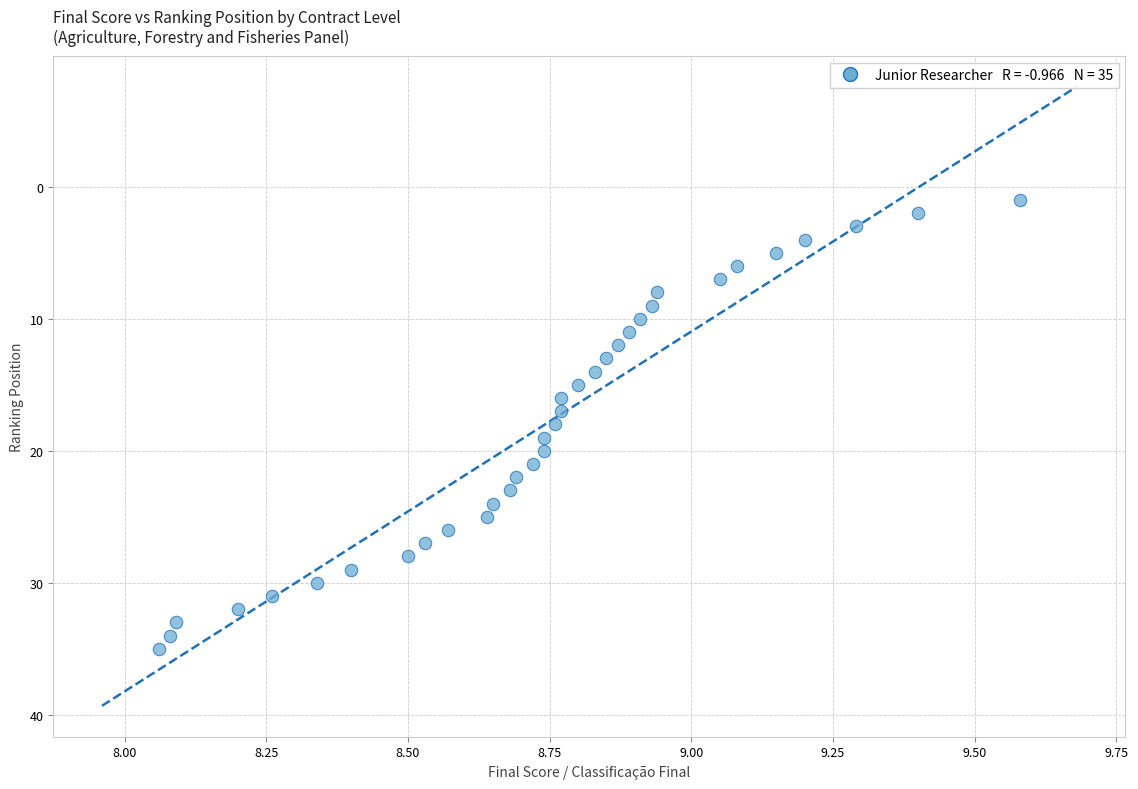

What is the range of Y values (max minus min)?

34